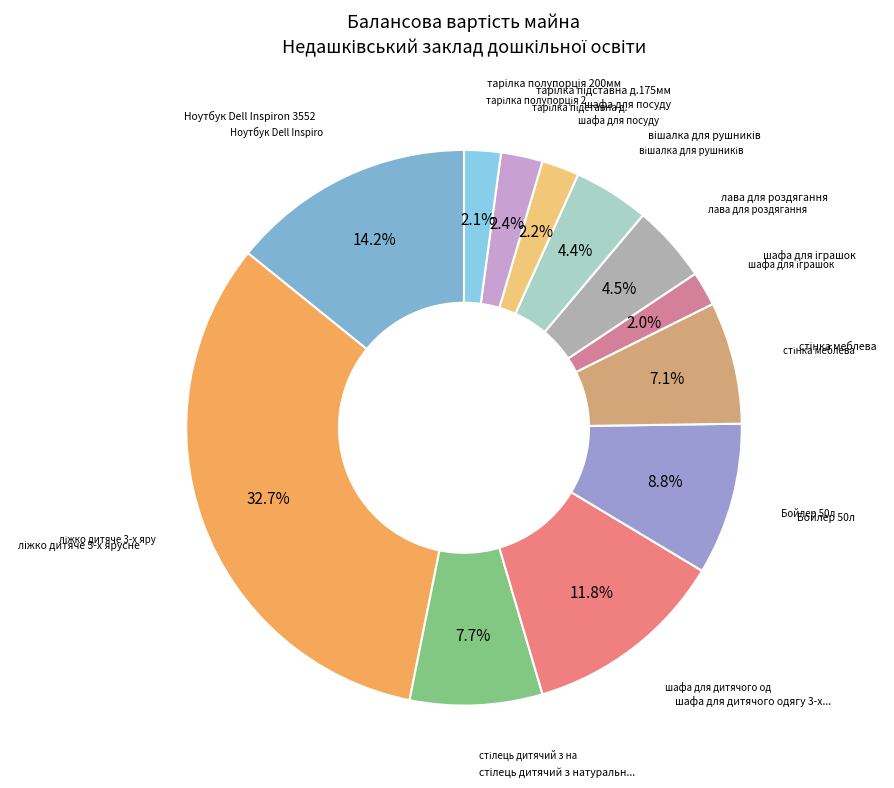

Count the number of slices in the pie.

12